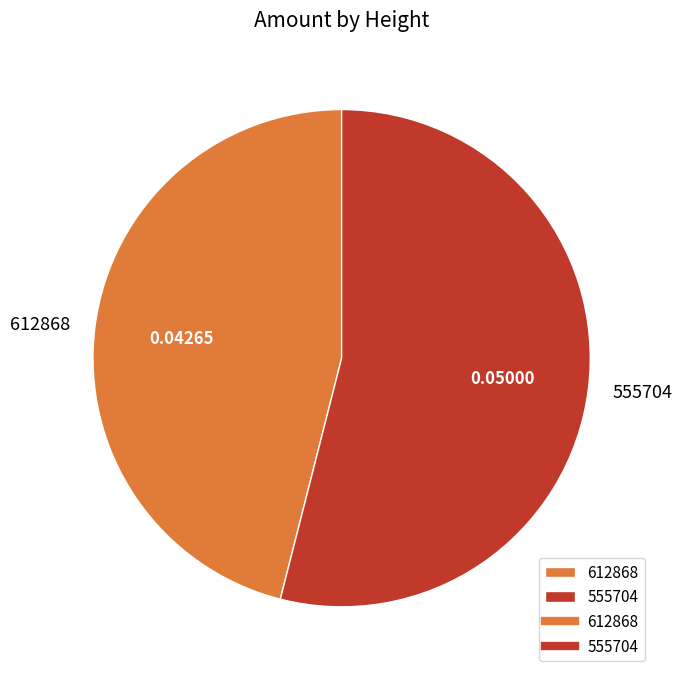

Do 555704 and 612868 together represent more than half of the pie?

Yes